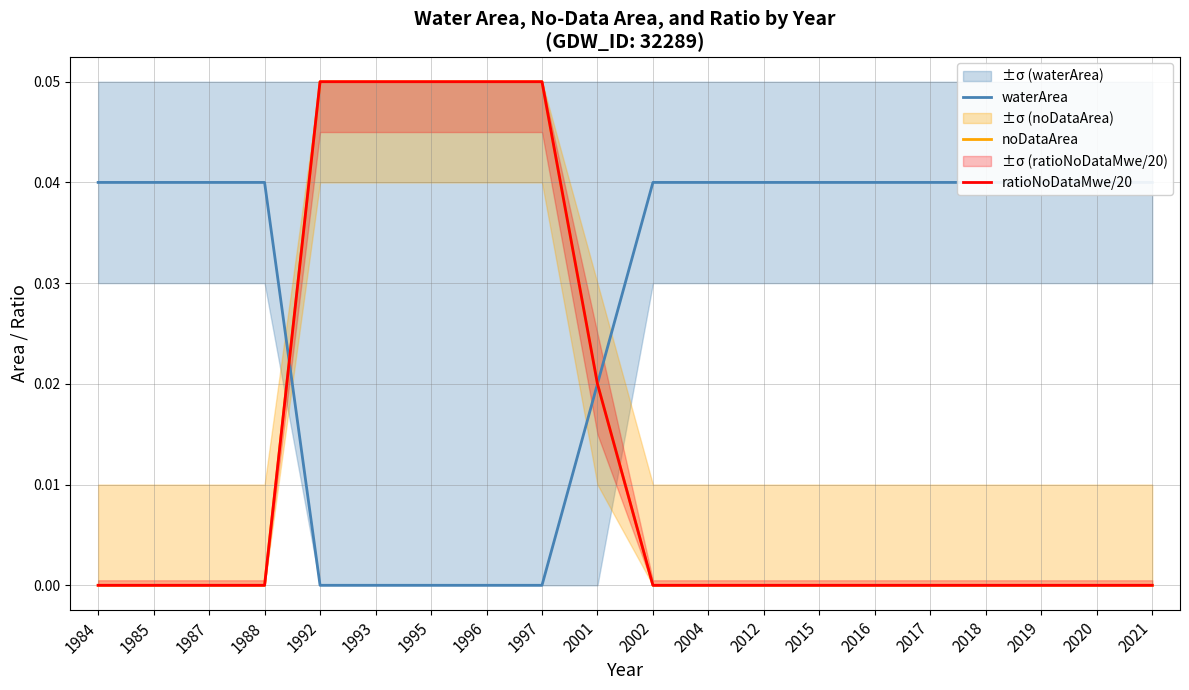

True or false: noDataArea and ratioNoDataMwe/20 intersect in this chart.

False